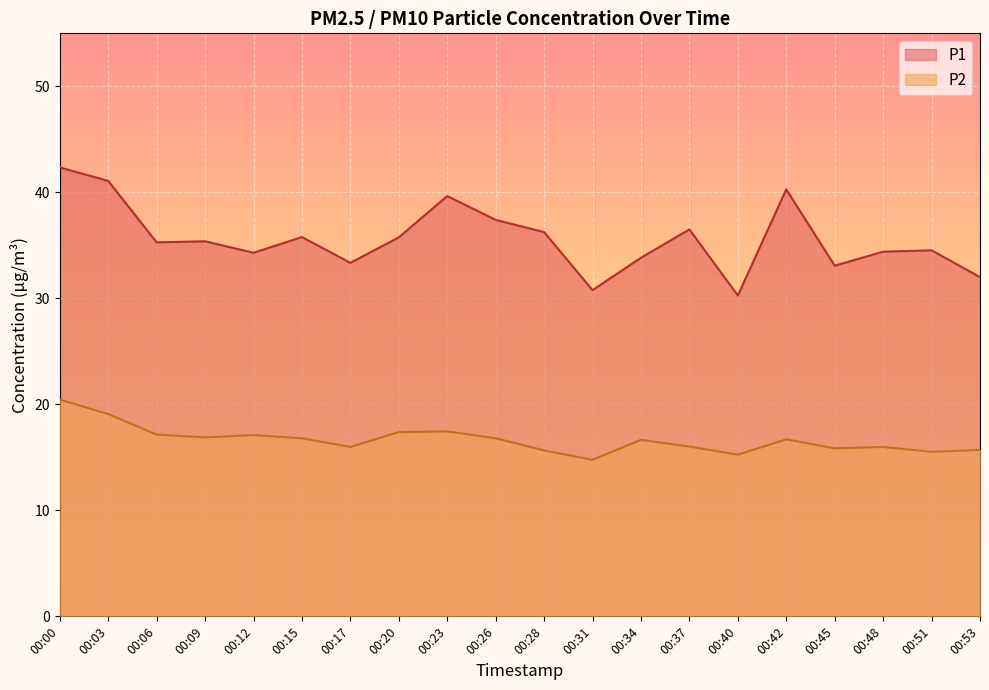

True or false: P1 has a value of 37.4 at 00:26.

True